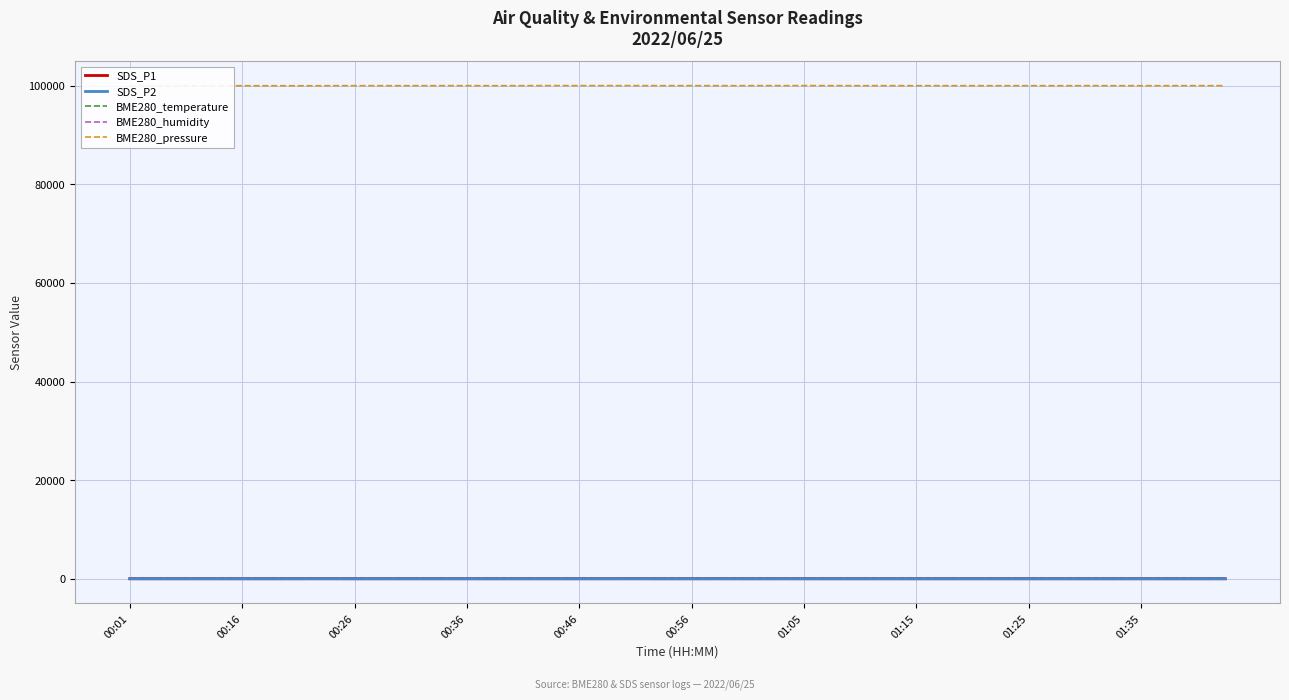

Reading left to right, list all the values displayed in this chart.

SDS_P1: 6.0	5.2	6.3	6.0	5.4	5.8	7.1	10.8	5.0	5.0	7.2	6.7	7.1	5.7	7.1	5.9	5.8	7.7	8.7	5.3	7.2	8.6	5.7	7.6	6.2	6.5	5.4	6.5	5.1	6.1	5.9	7.1	6.5	5.0	5.2	5.0	5.2	5.4	5.4	7.2
SDS_P2: 4.1	4.7	5.4	4.9	4.4	4.2	4.8	5.0	4.5	4.5	5.1	4.7	5.0	4.6	4.2	4.8	5.2	5.2	5.2	4.8	4.8	4.8	4.5	5.0	5.2	4.6	4.5	4.5	4.2	5.3	5.0	4.7	5.0	4.5	4.5	4.5	4.5	4.9	4.8	5.2
BME280_temperature: 20.3	20.3	20.2	20.1	20.1	20.0	20.1	20.1	20.0	20.0	20.0	20.0	20.0	19.9	19.9	19.9	19.9	19.9	19.8	19.9	19.8	19.8	19.9	19.9	19.8	19.7	19.7	19.7	19.7	19.7	19.7	19.6	19.6	19.6	19.6	19.5	19.5	19.5	19.5	19.4
BME280_humidity: 52.4	52.8	53.0	53.2	53.6	53.9	53.7	53.9	54.2	54.3	54.4	54.5	54.5	55.0	54.7	54.8	54.9	55.2	55.1	55.3	55.3	55.6	55.4	55.5	55.9	55.8	56.1	56.3	56.0	56.1	56.1	56.3	56.5	56.7	56.8	56.7	57.0	57.1	57.2	57.5
BME280_pressure: 100001.7	100002.7	100003.1	100008.5	100011.3	100010.1	100006.4	100011.5	100023.2	100016.3	100020.7	100024.5	100024.5	100013.6	100026.3	100030.0	100030.2	100030.3	100028.6	100025.1	100027.1	100018.4	100026.8	100027.7	100030.8	100028.2	100022.3	100025.9	100017.1	100021.6	100018.0	100014.7	100020.2	100013.4	100024.0	100020.5	100015.4	100015.5	100025.3	100019.4